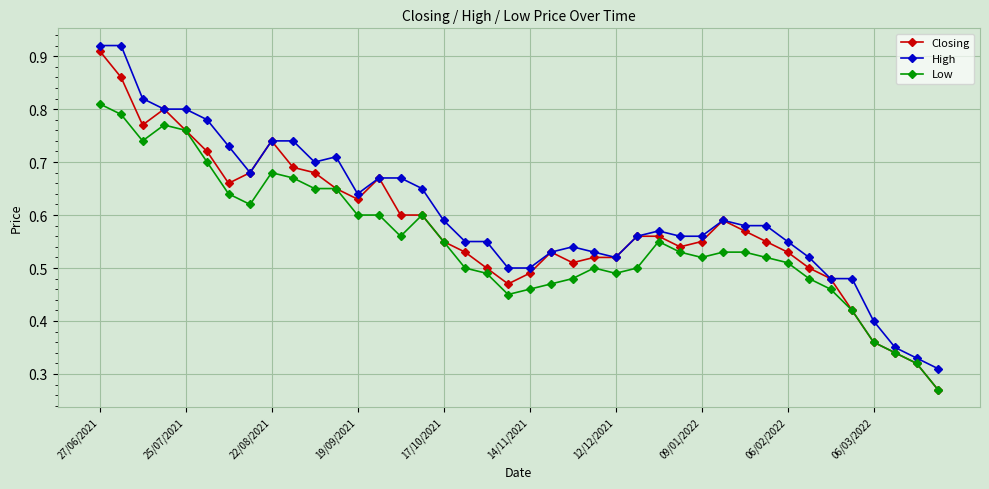

Rank the series by their maximum value, from lowest to highest.

Low, Closing, High